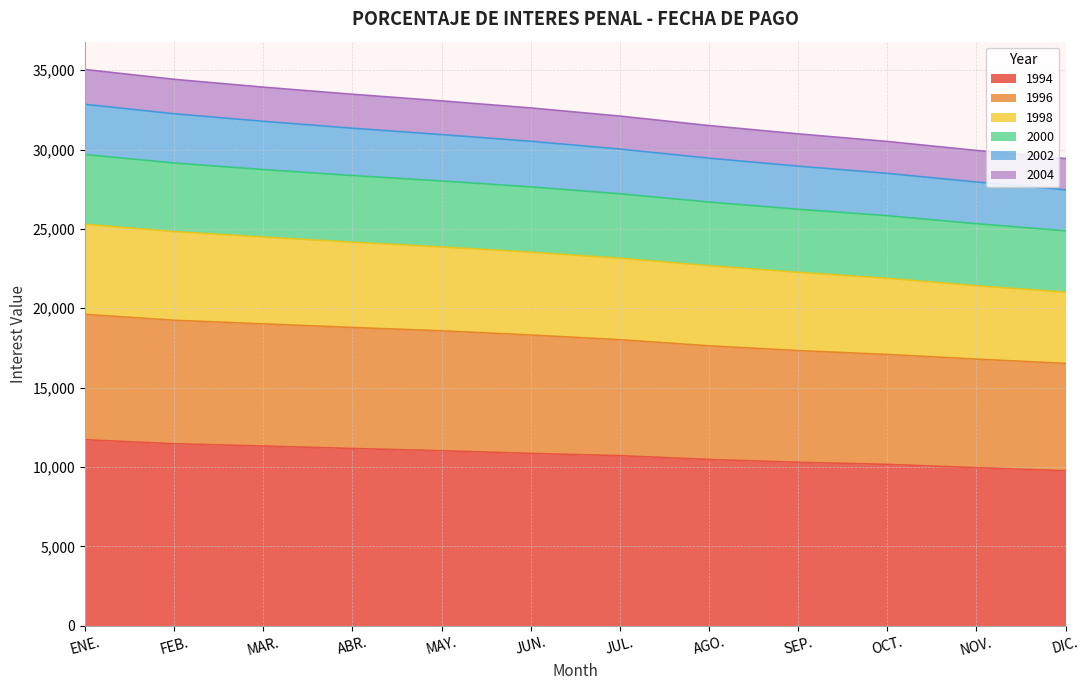

Is it true that 1994 equals 3208.8 at OCT.?

False